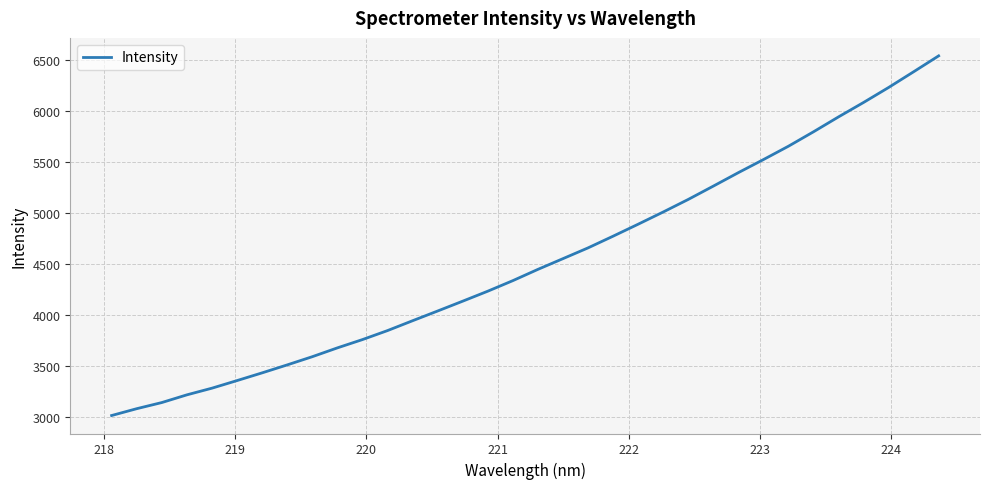

What is the difference between the maximum and minimum values?

3532.5